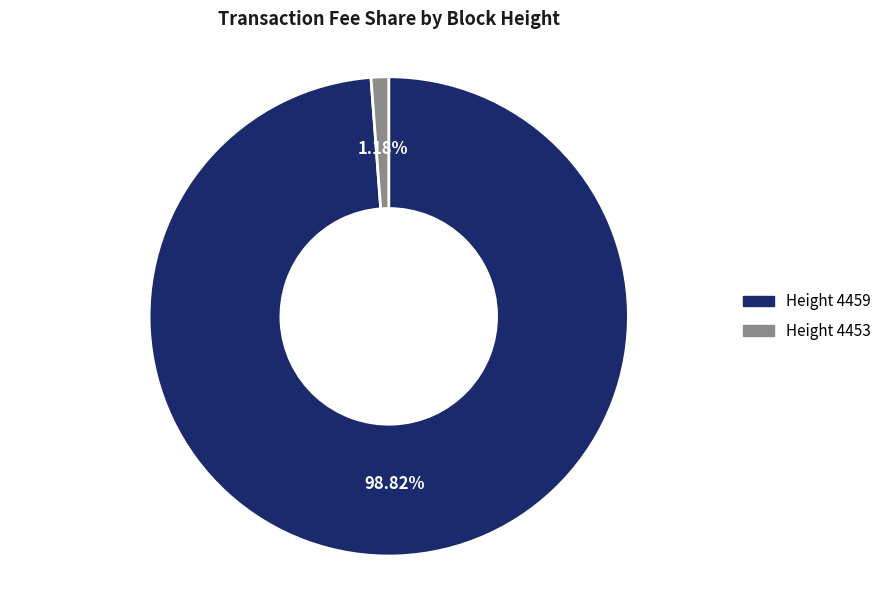

How many segments does this pie chart have?

2